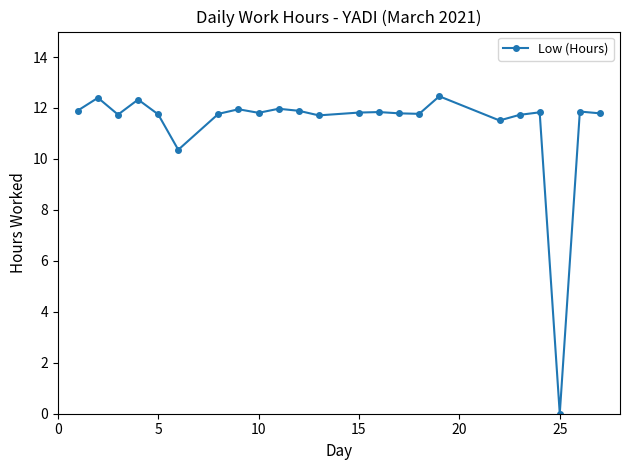

True or false: the data has more than 0 interior local peaks.

True